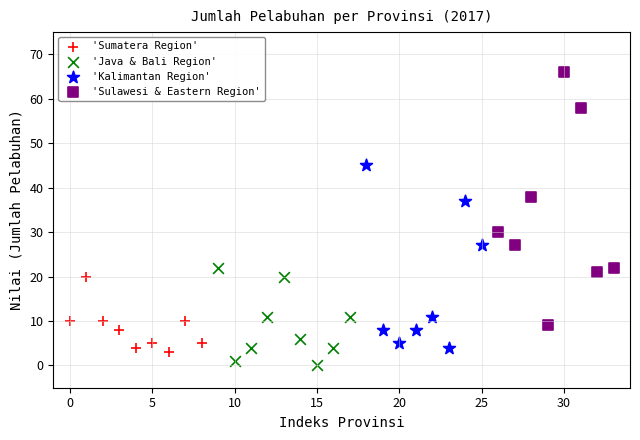

Which series contains the highest Y value?

'Sulawesi & Eastern Region'